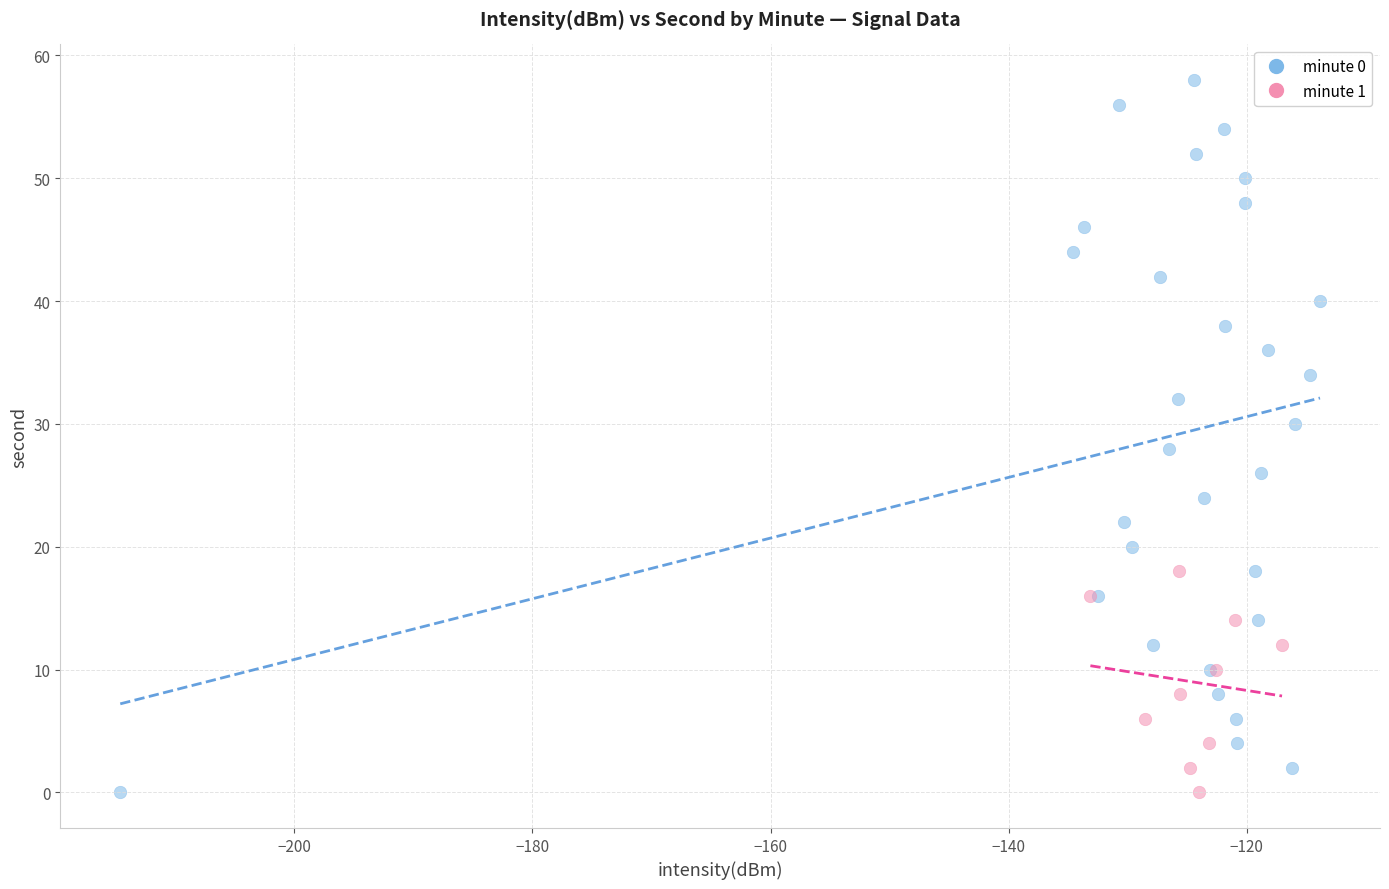

Which series has the widest spread of Y values?

minute 0